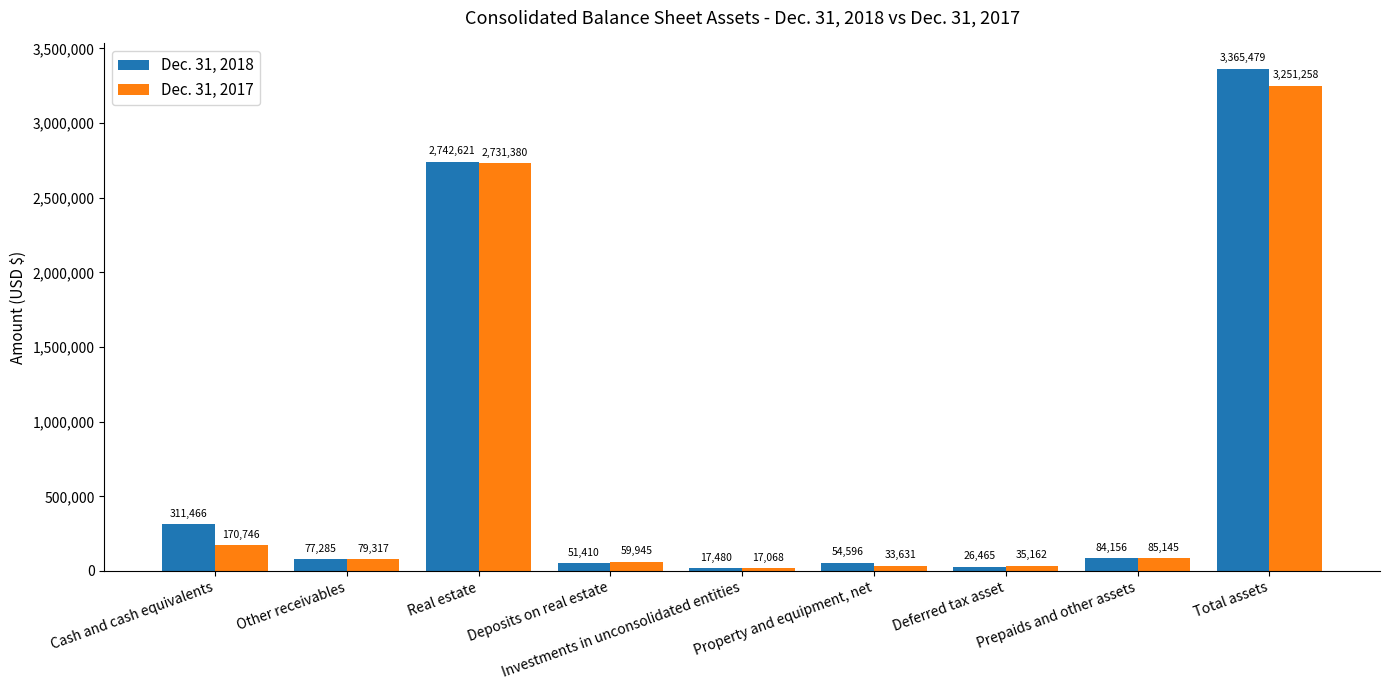

What is the spread (max minus min) of values at Property and equipment, net?

20965